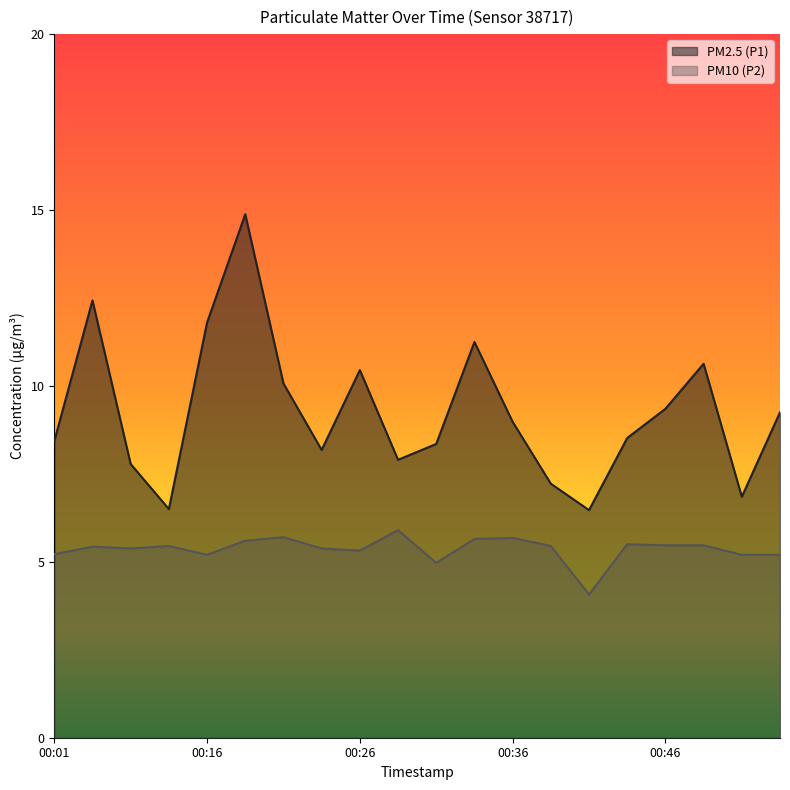

List the series in order of their peak value, highest first.

PM2.5 (P1), PM10 (P2)